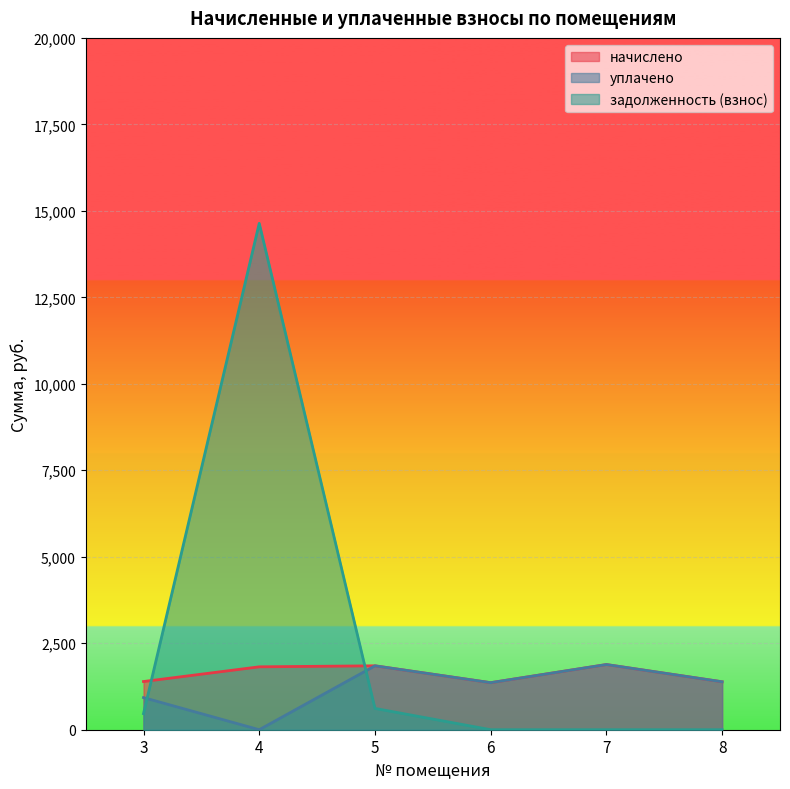

Which has a higher value, 5 or 3?

5